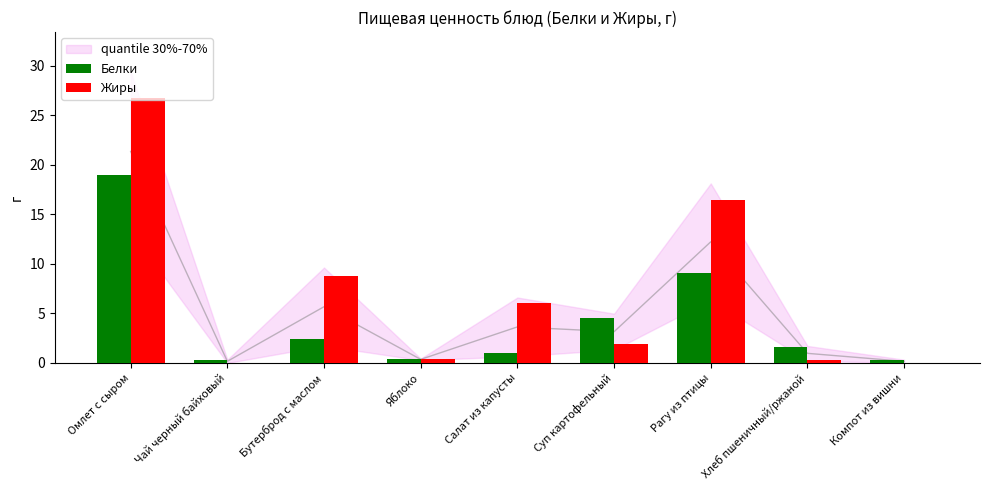

At Компот из вишни, list the series in order from smallest to largest.

Жиры, Белки